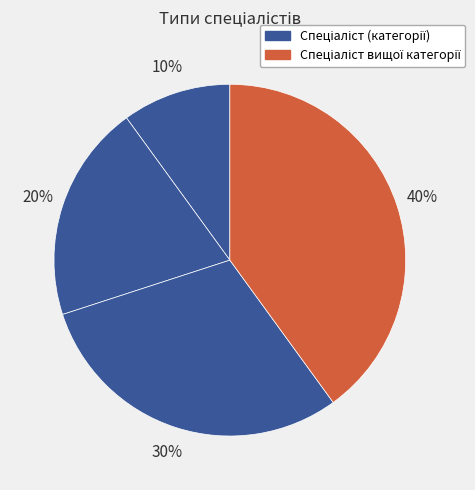

What is the largest slice in the pie chart?

Спеціаліст вищої категорії